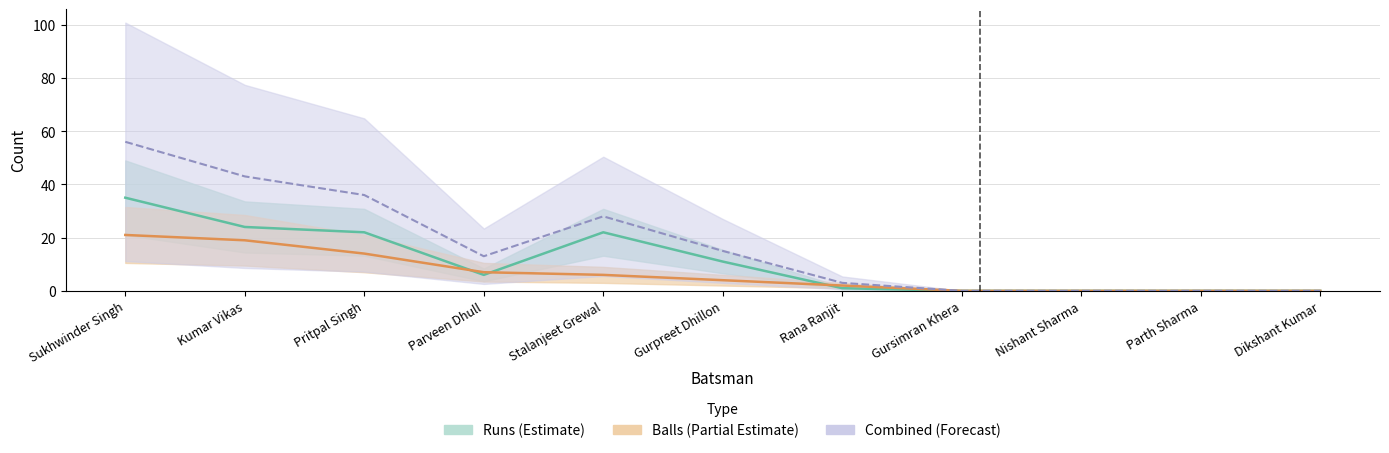

Is the value of Runs at Stalanjeet Grewal greater than the value of Balls at Rana Ranjit?

Yes